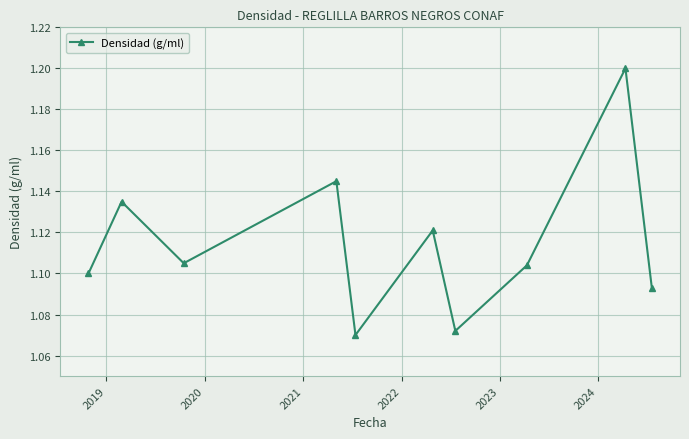

What is the greatest value displayed?

1.2